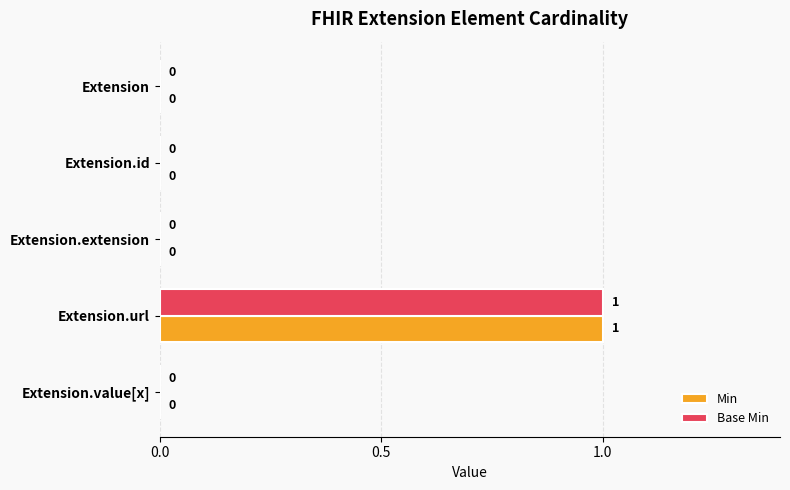

How many Min values are between 0 and 1?

5